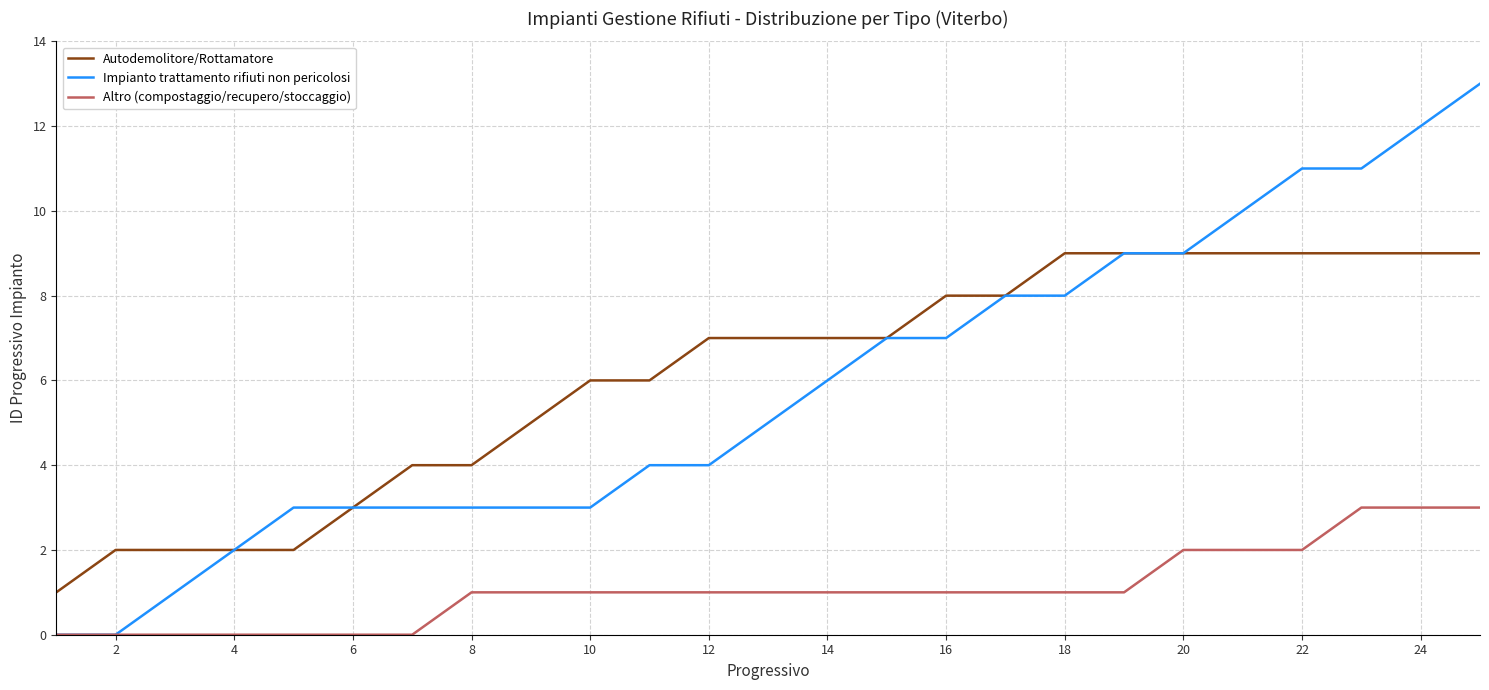

List the series in order of their peak value, highest first.

Impianto trattamento rifiuti non pericolosi, Autodemolitore/Rottamatore, Altro (compostaggio/recupero/stoccaggio)